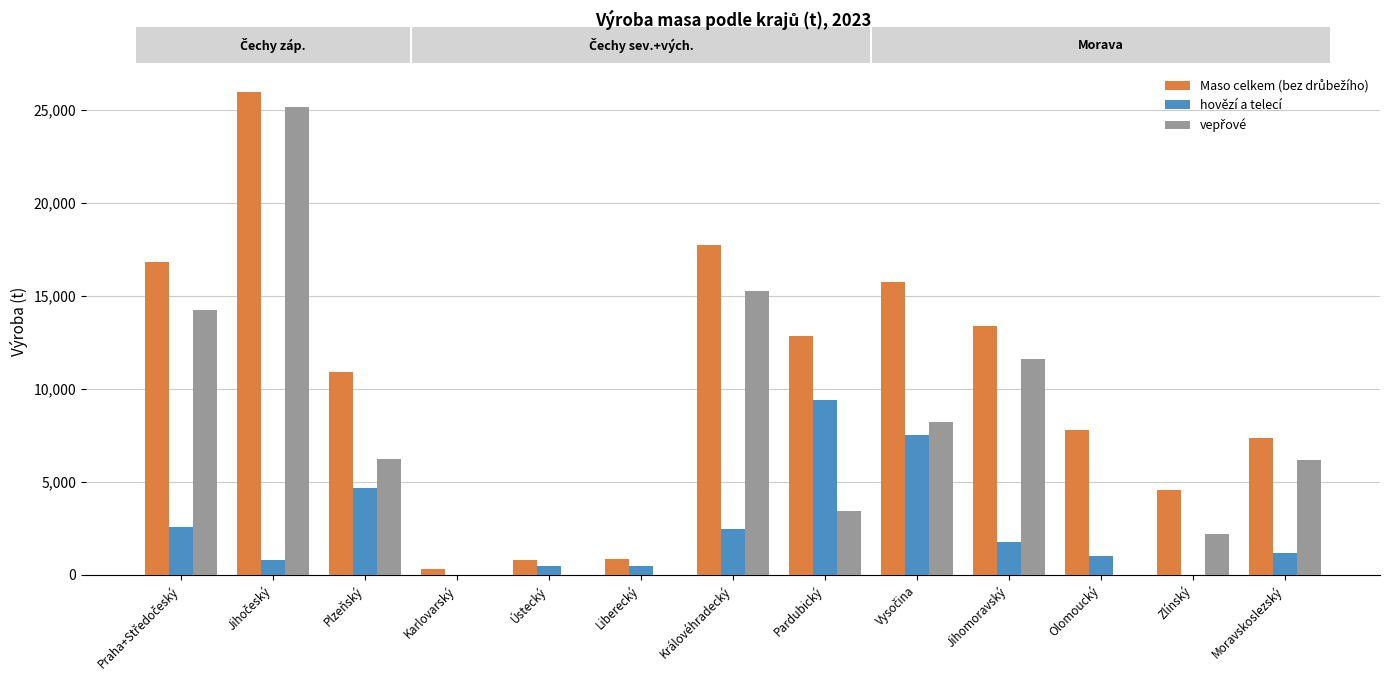

What is the sum of the hovězí a telecí values at Olomoucký and Plzeňský?

5687.6